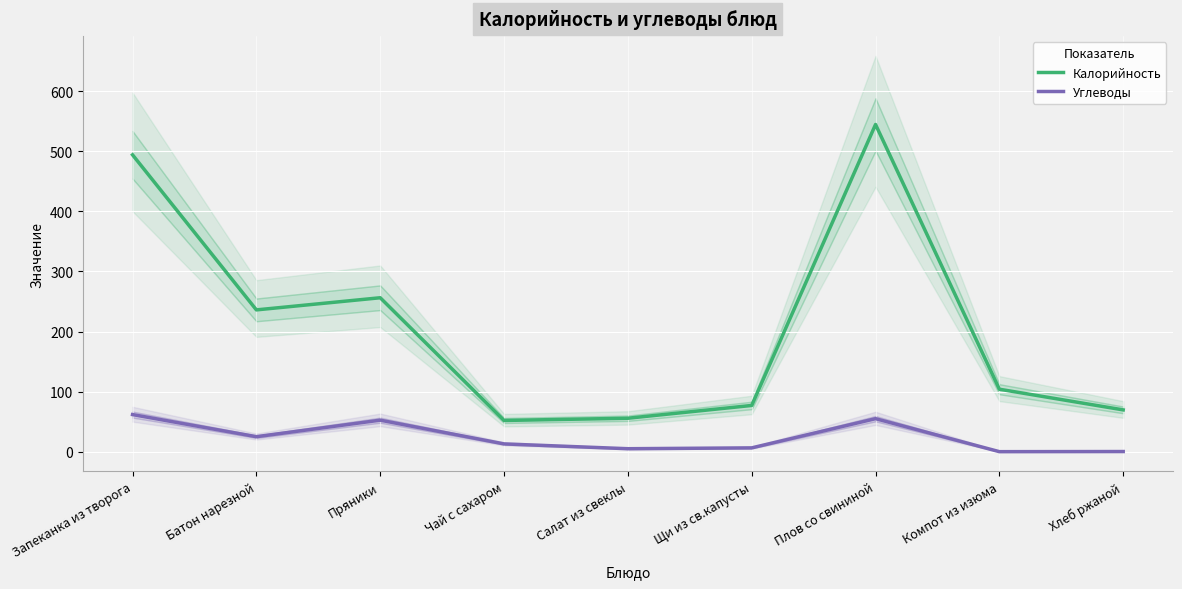

True or false: Углеводы and Калорийность intersect in this chart.

False